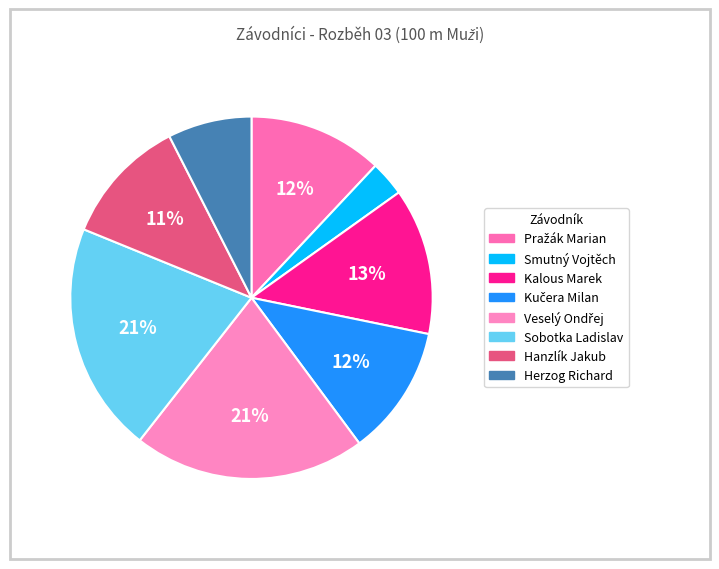

Which slice is the largest?

Veselý Ondřej